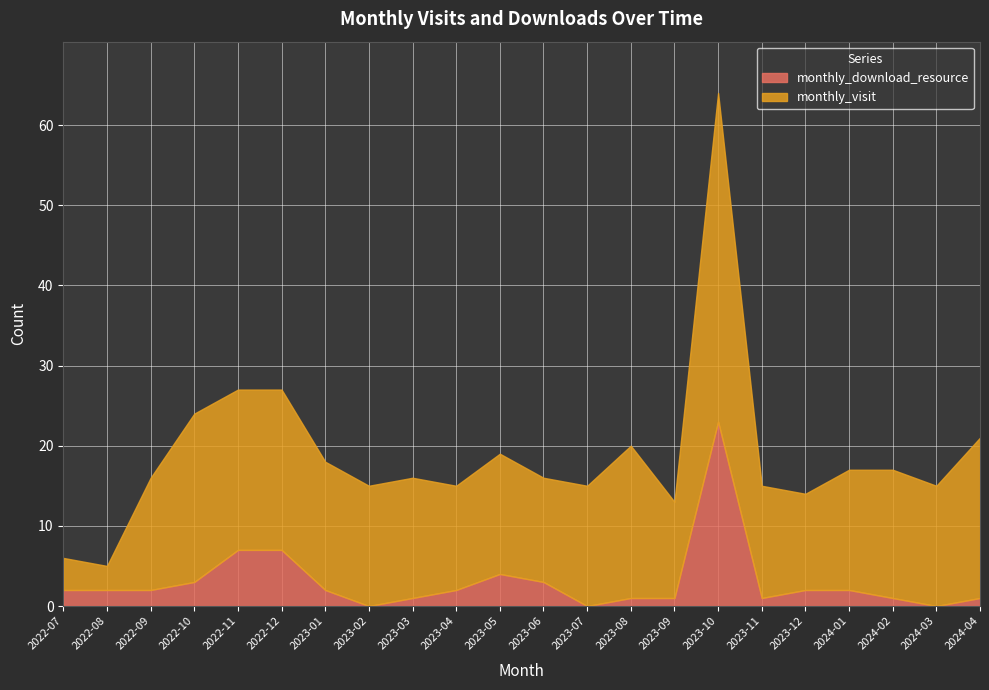

Which series changed the most between 2022-10 and 2022-12?

monthly_download_resource